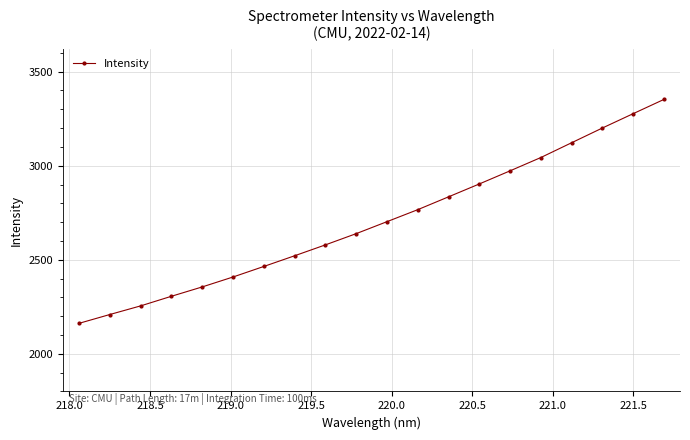

What is the difference between the maximum and second lowest values?

1143.2